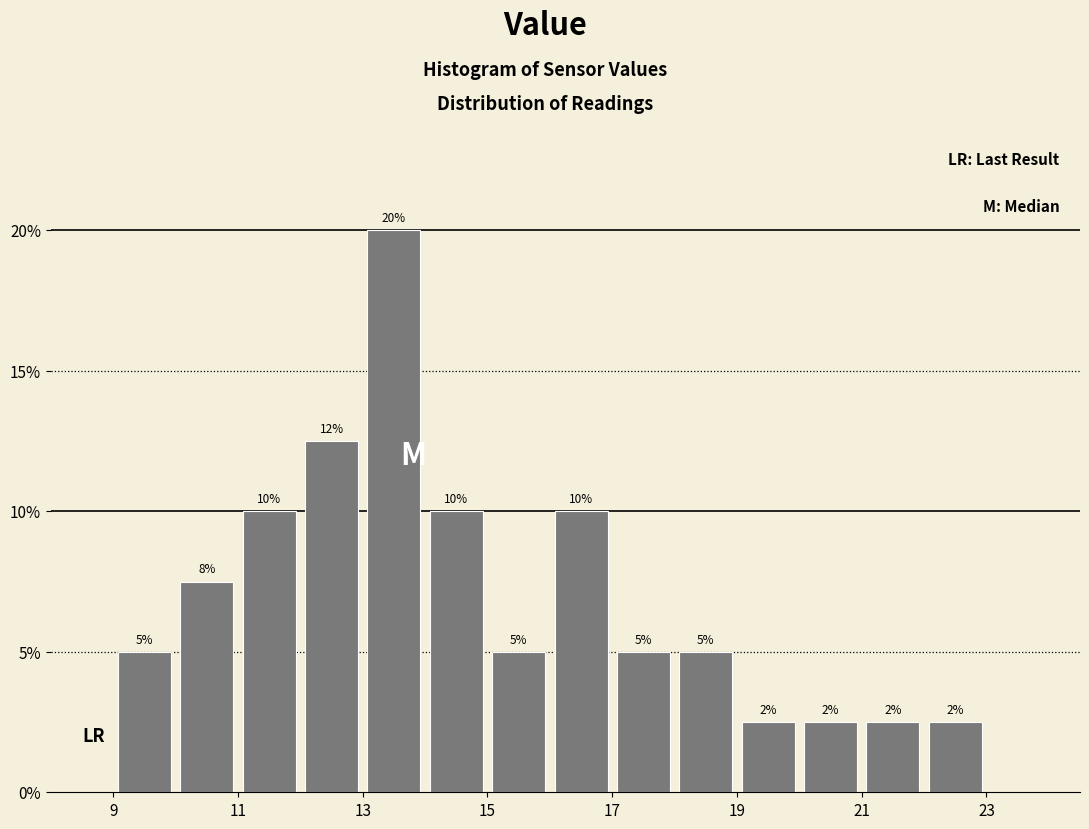

Over which range of the x-axis is the bar tallest?

13 to 14